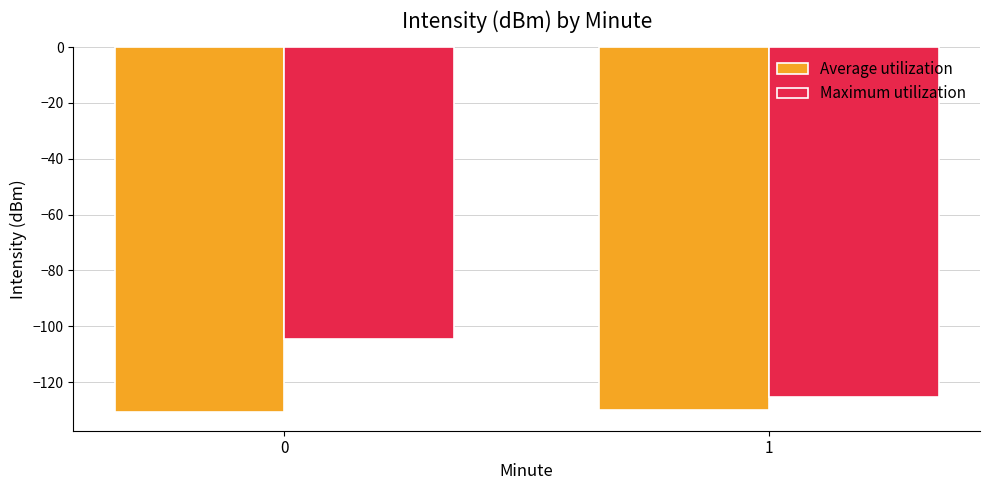

True or false: Average utilization has a value of -225.6 at 0.

False